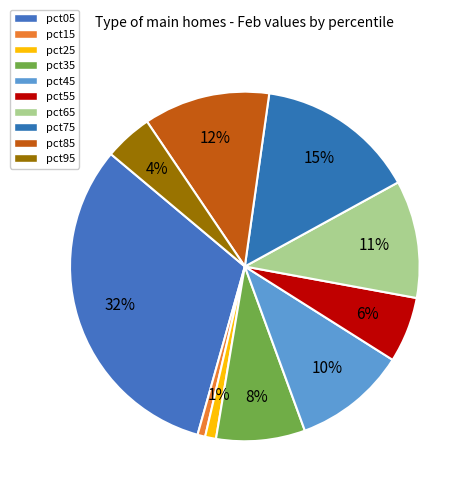

Count the number of slices in the pie.

10